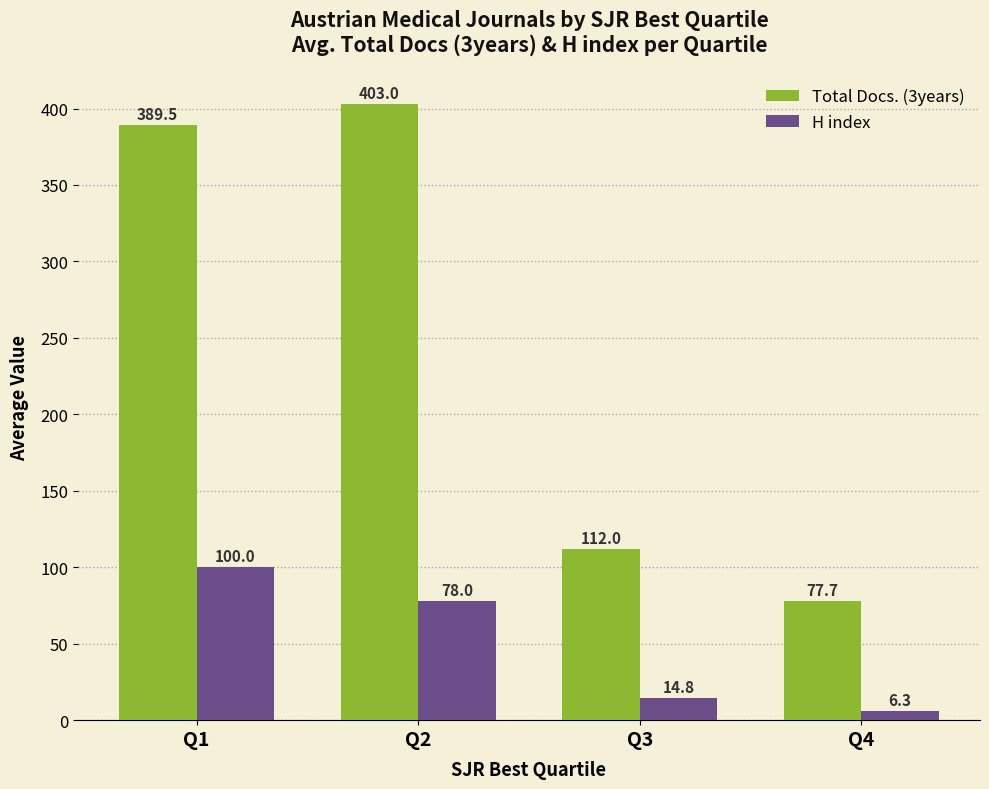

Reading left to right, list all the values displayed in this chart.

Total Docs. (3years): Q1=389.5	Q2=403.0	Q3=112.0	Q4=77.7
H index: Q1=100.0	Q2=78.0	Q3=14.8	Q4=6.3